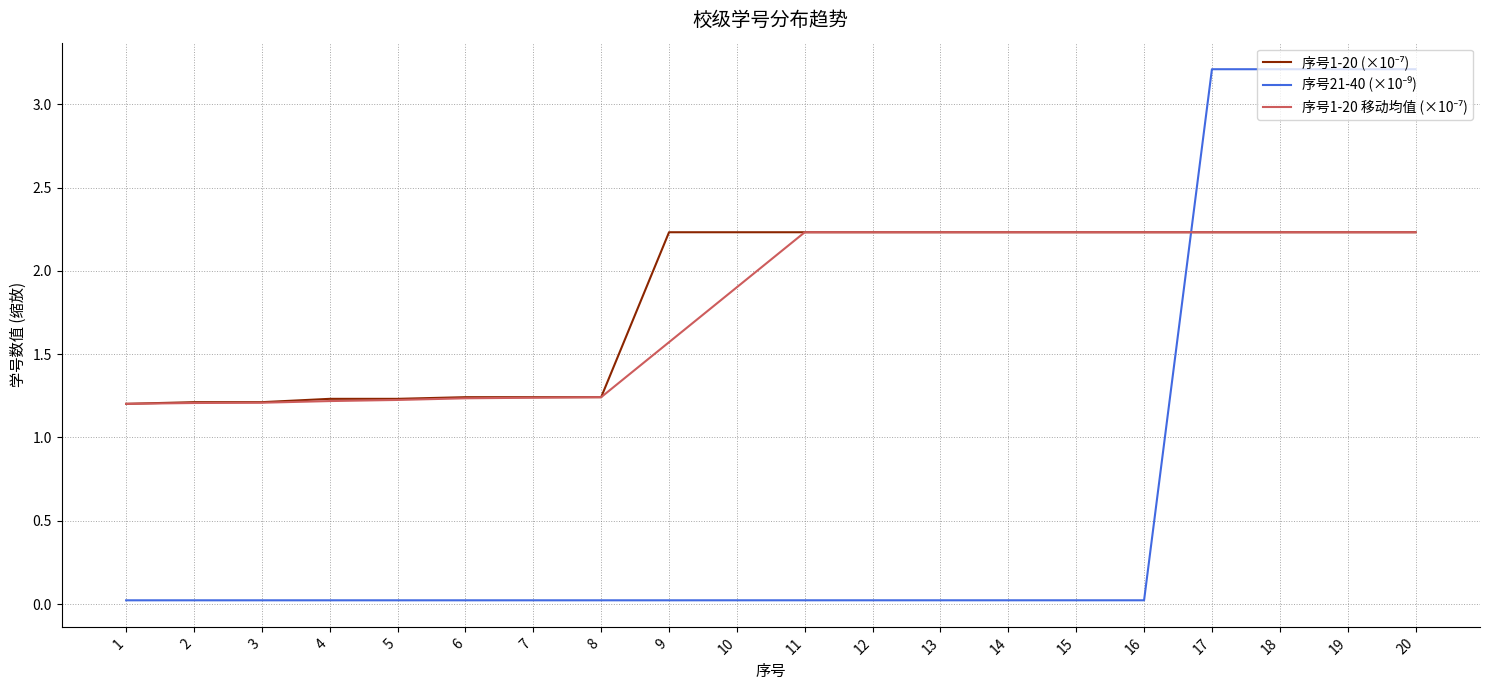

True or false: 序号21-40 (×10⁻⁹) and 序号1-20 (×10⁻⁷) cross at least once.

True